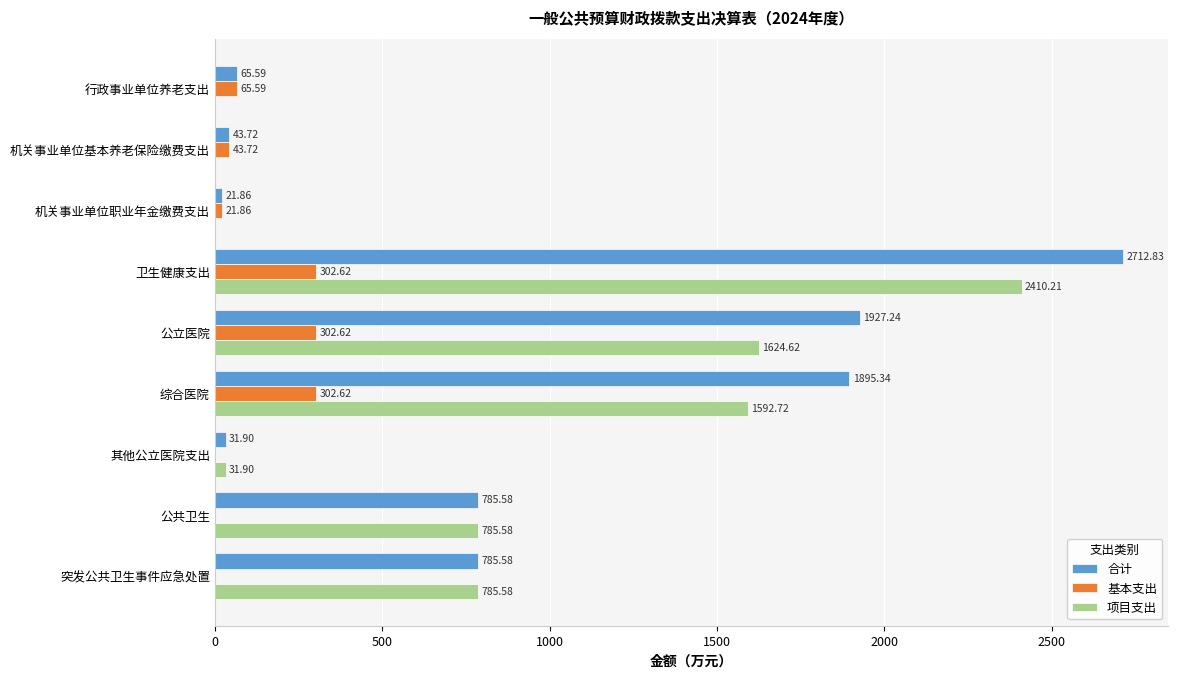

What is the total value across all series at 机关事业单位职业年金缴费支出?

43.7